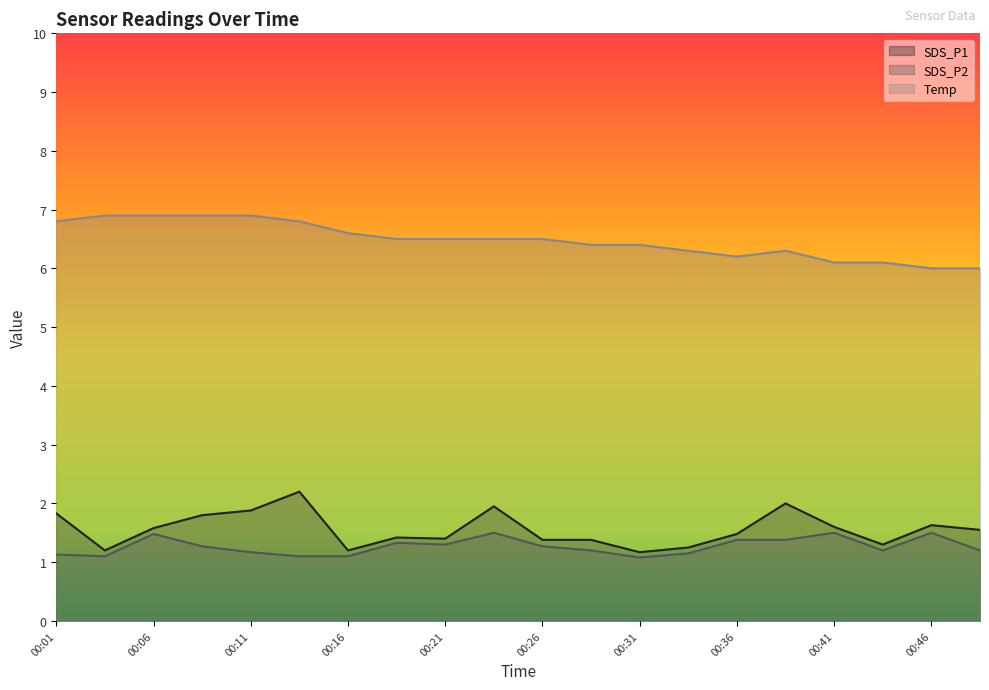

What is the sum of the Temp values at 00:31 and 00:01?

13.2